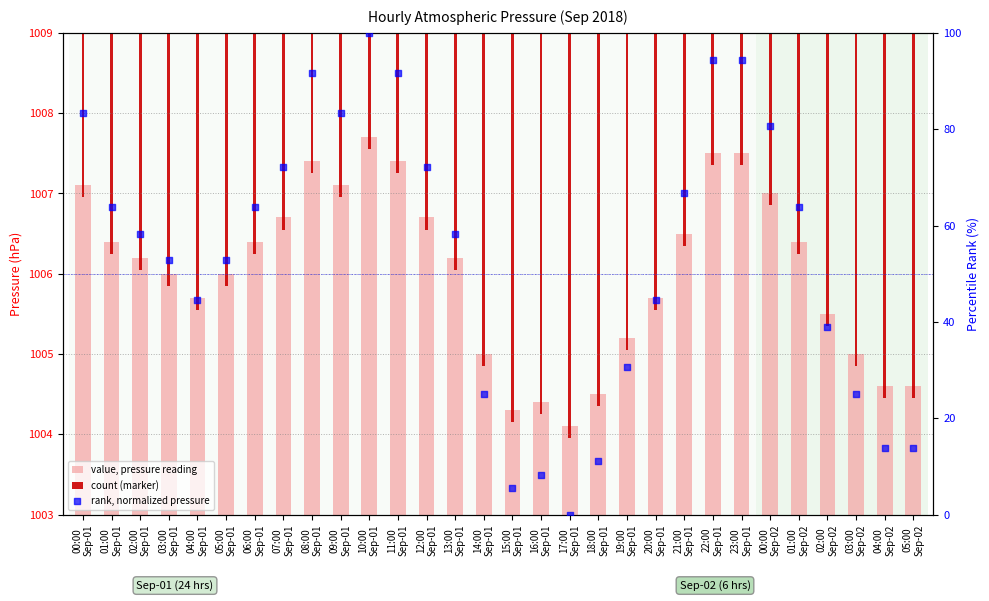

At which category is the sum across all series the highest?

10:00
Sep-01